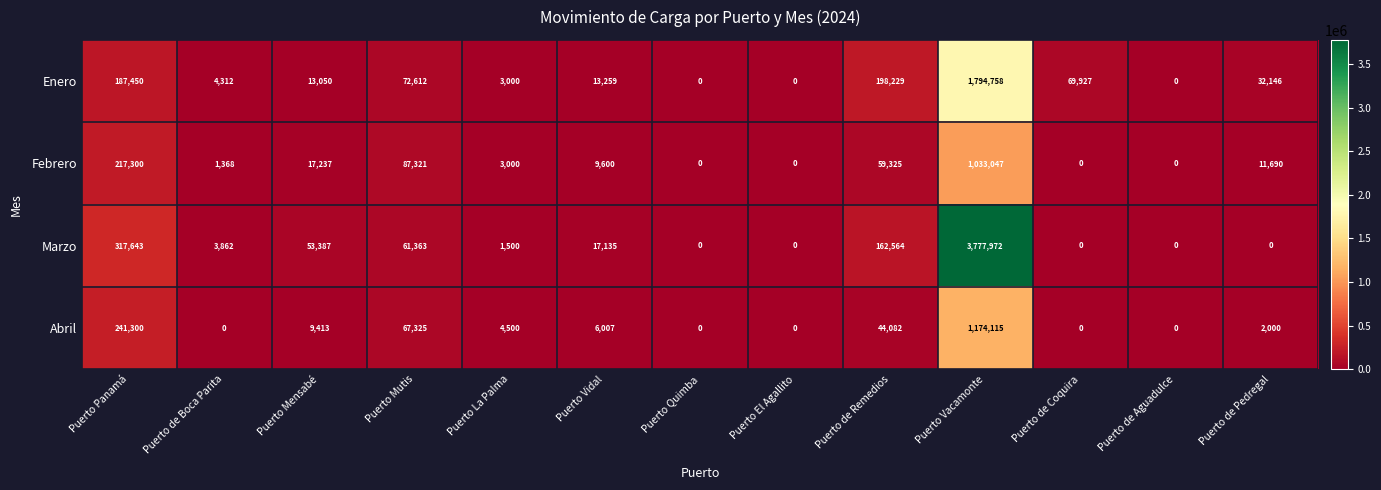

What is the highest value of the Abril series?

1174115